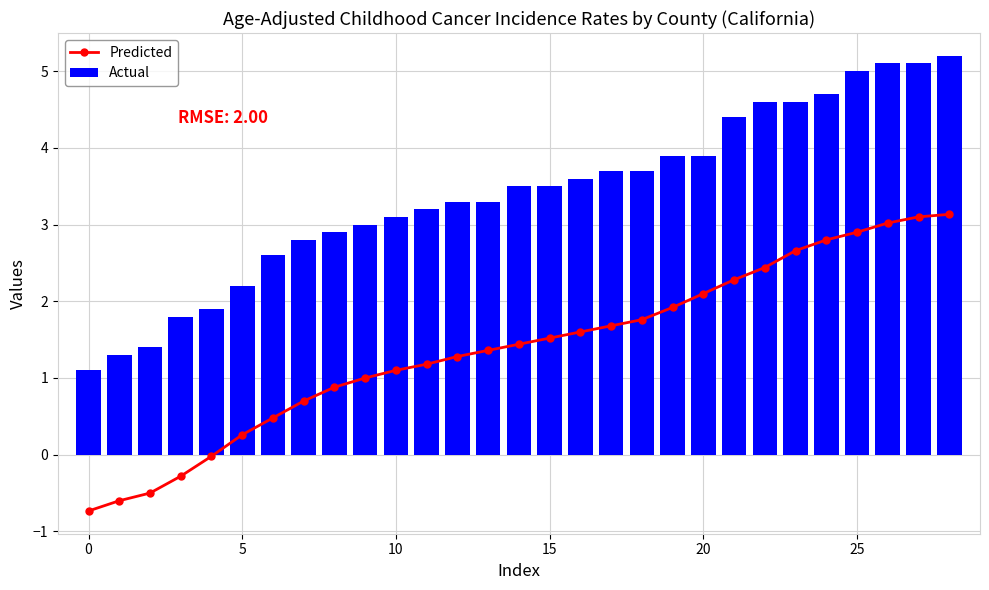

What is the lowest value of the Actual series?

1.1